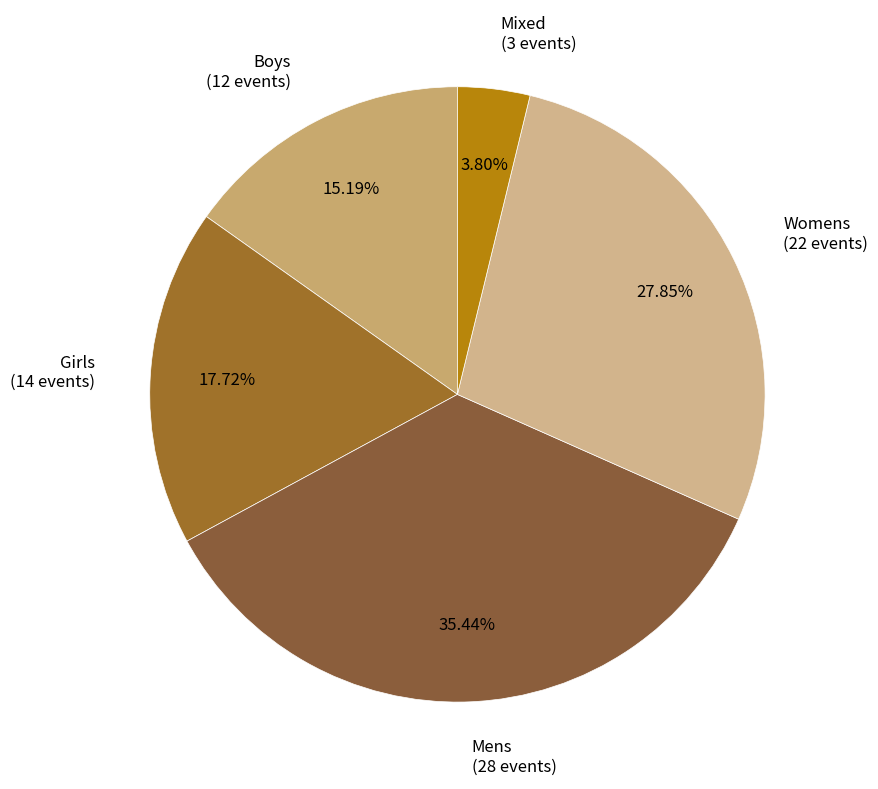

Rank the categories by value from lowest to highest.

Mixed (3 events), Boys (12 events), Girls (14 events), Womens (22 events), Mens (28 events)